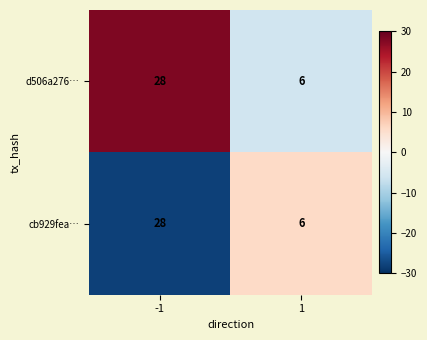

Rank the categories by d506a276… value from lowest to highest.

1, -1